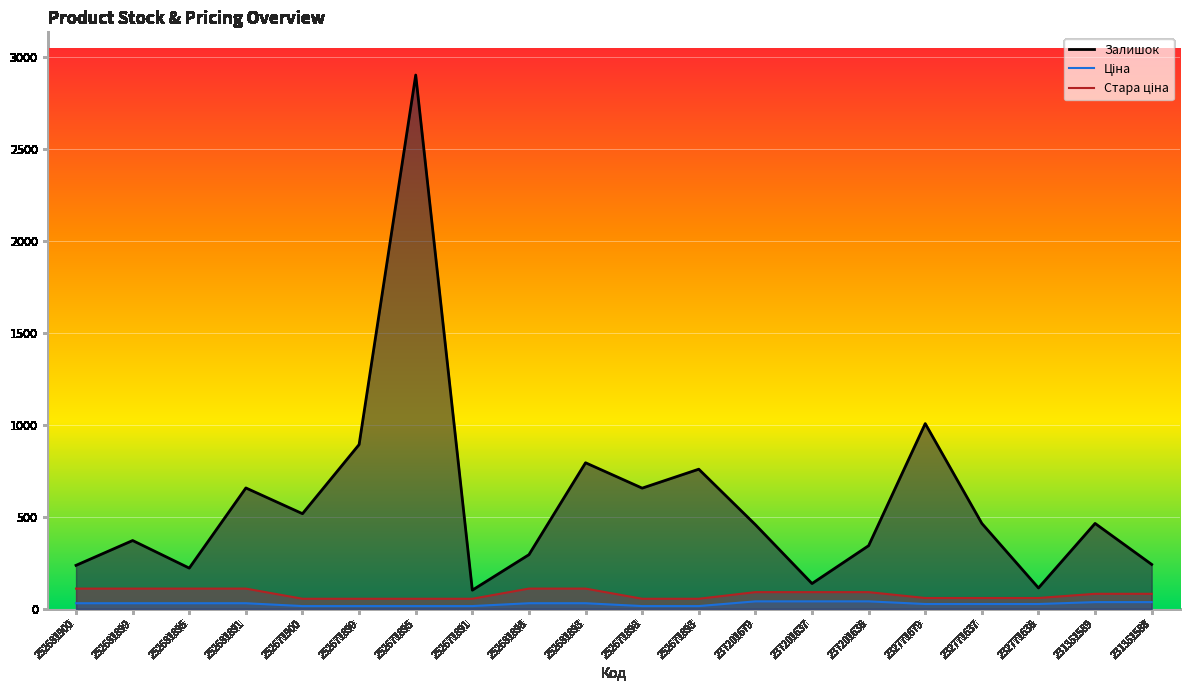

What are all the series names shown in the legend?

Залишок, Ціна, Стара ціна